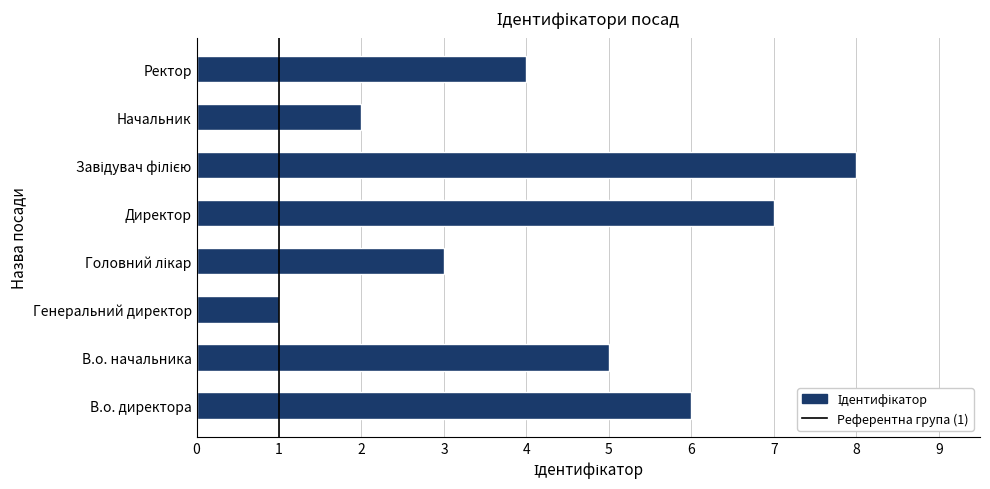

At which label is the value closest to 4?

Ректор